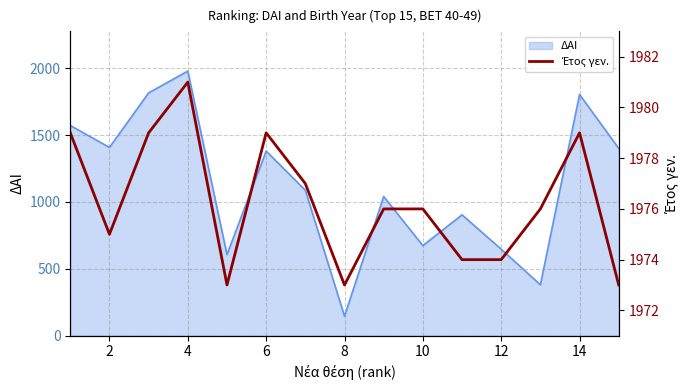

What is the lowest value of the ΔΑΙ series?

146